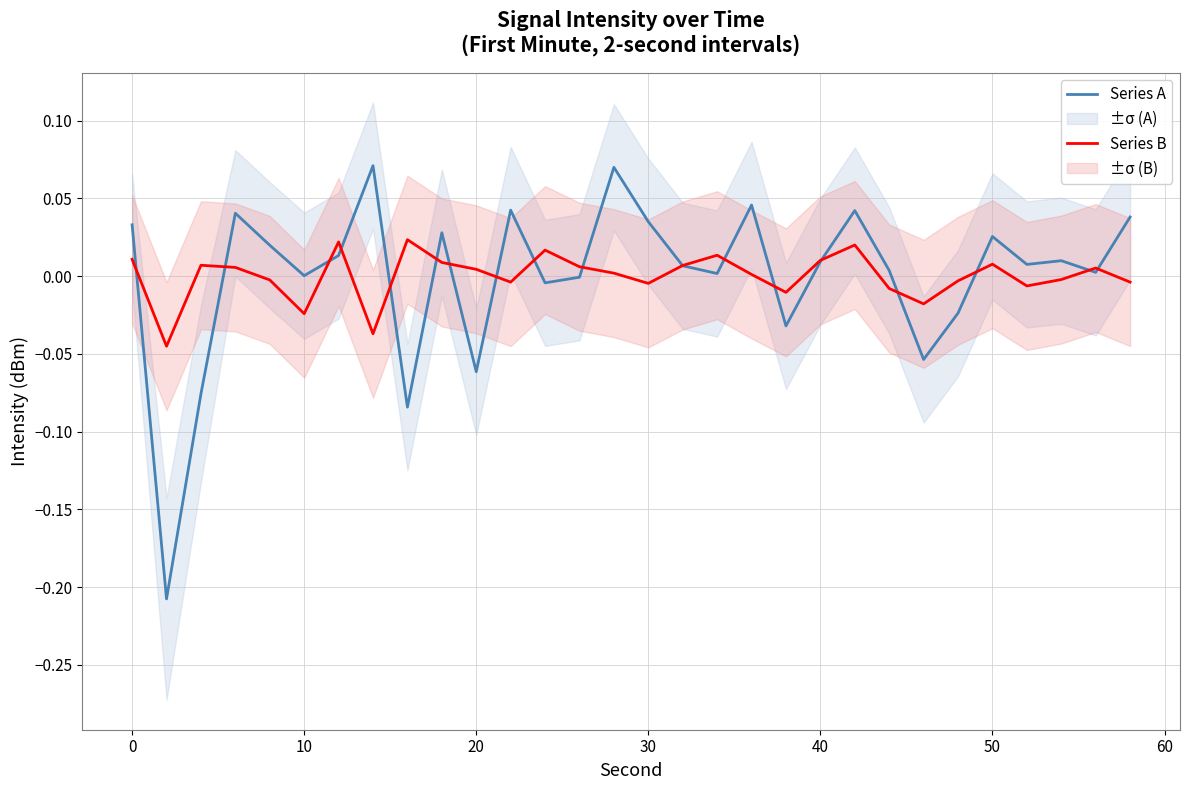

What is the difference between the second highest and minimum values in the Series A series?

0.3